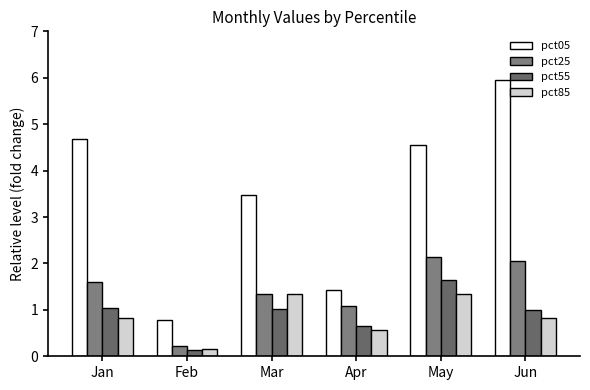

List the series in order of their peak value, highest first.

pct05, pct25, pct55, pct85